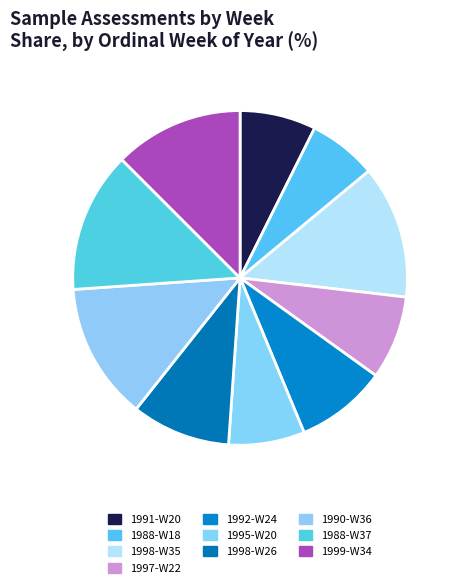

Which slice is the smallest?

1988-W18